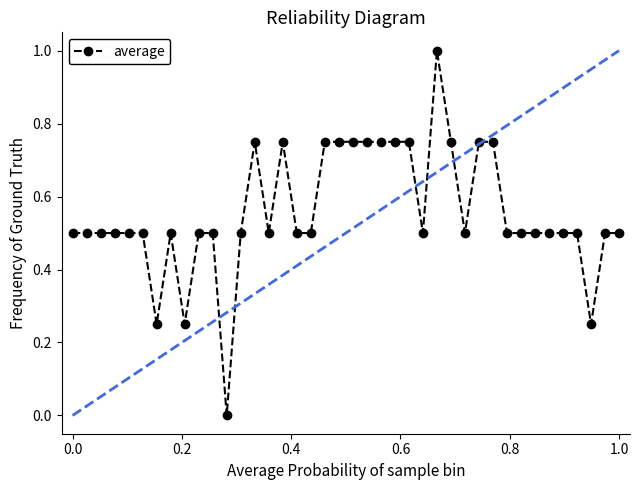

What is the maximum value for average?

1.0